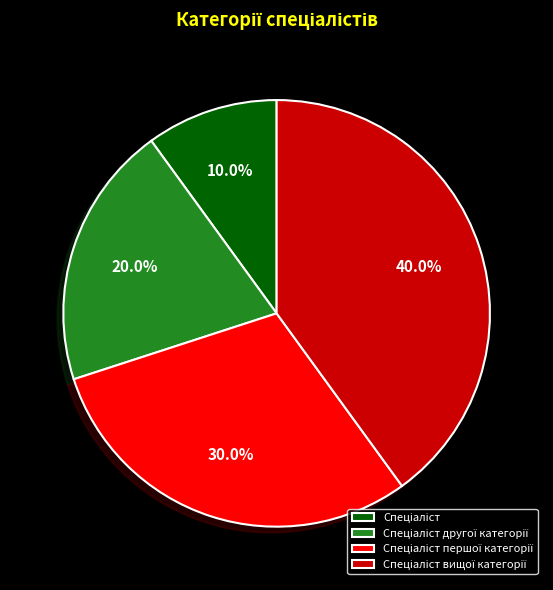

Does any single category account for the majority?

No